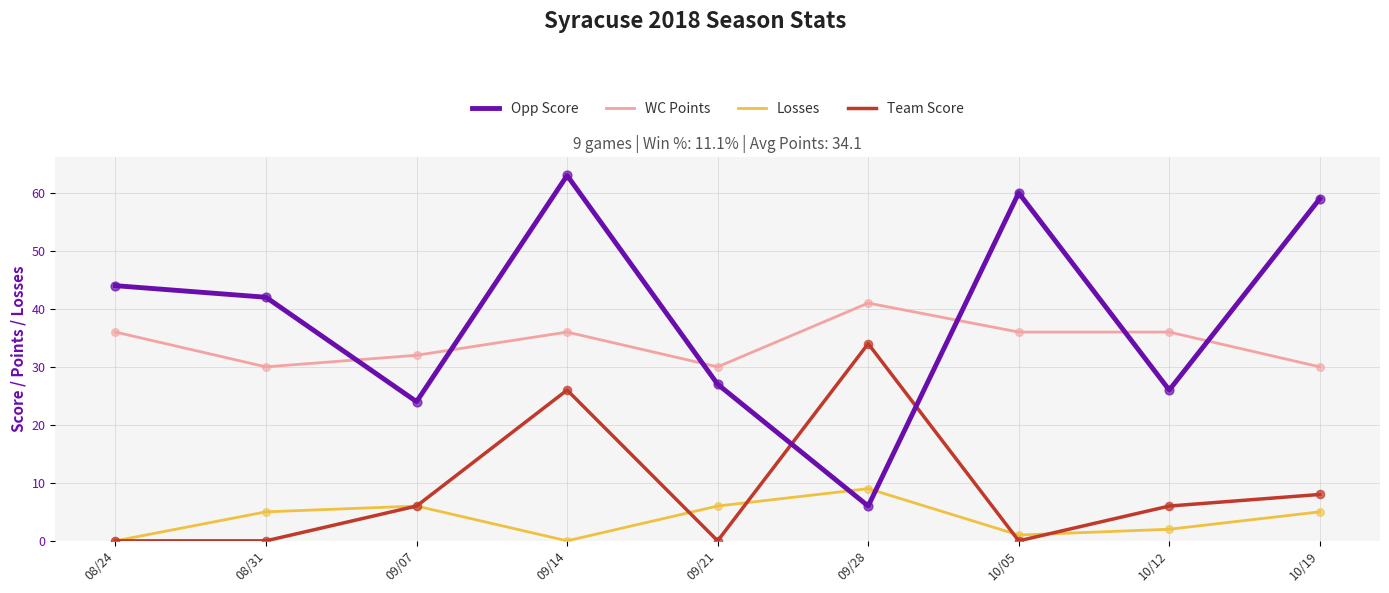

Which series has the widest spread of values?

Opp Score